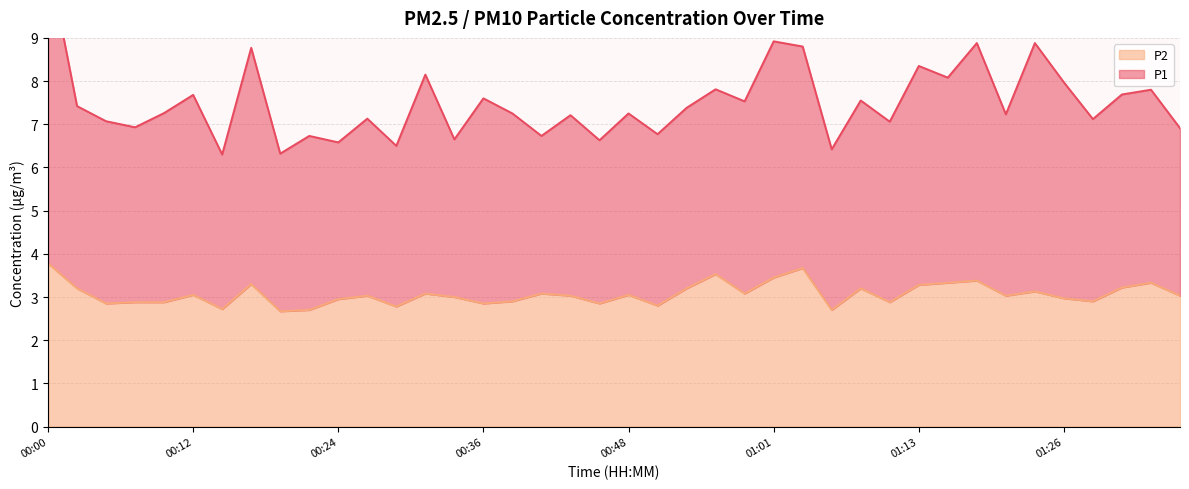

What is the change in value from 00:34 to 01:11?

-0.1